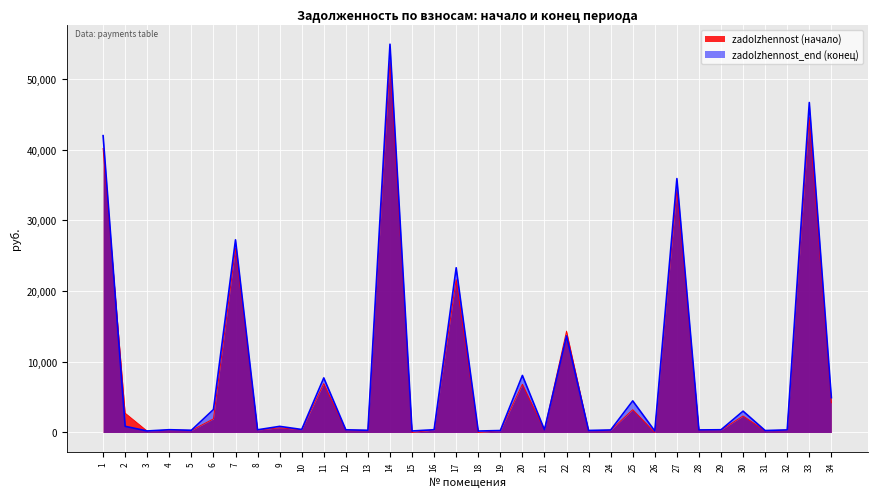

At which category does the chart reach its peak across all series?

14